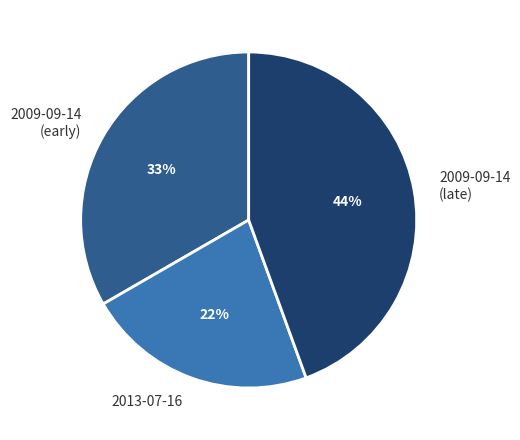

Does 2013-07-16 account for over 50% of the chart?

No